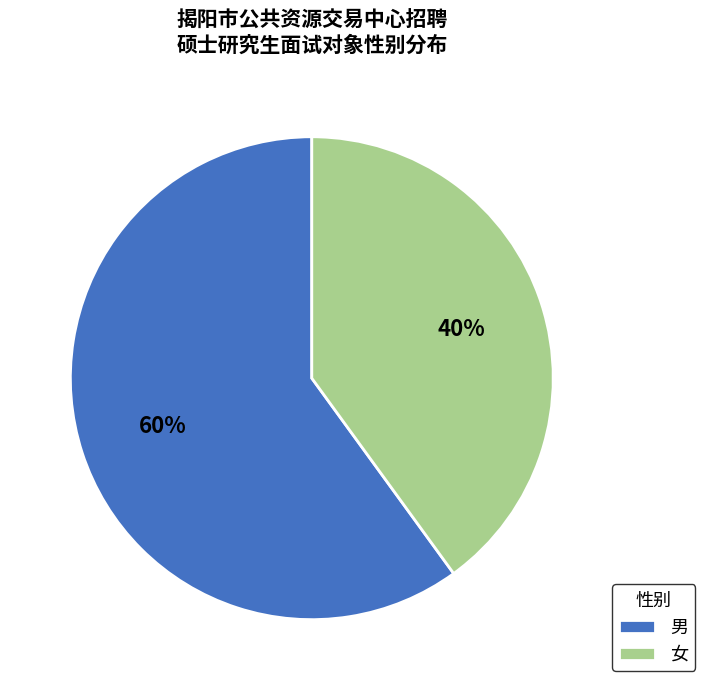

What is the largest slice in the pie chart?

男